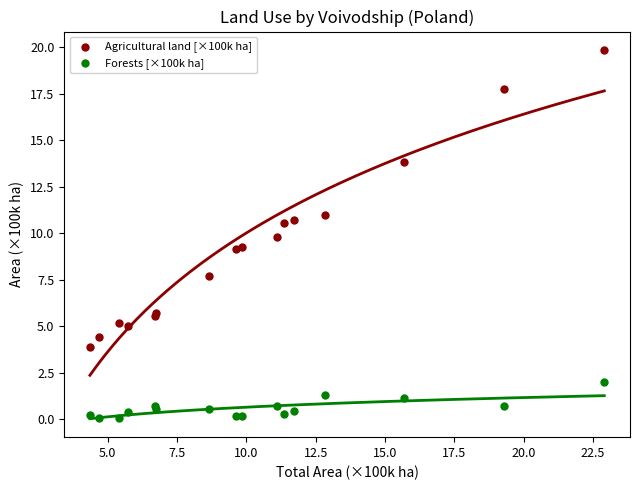

What are all the series names shown in the legend?

Agricultural land [×100k ha], Forests [×100k ha]